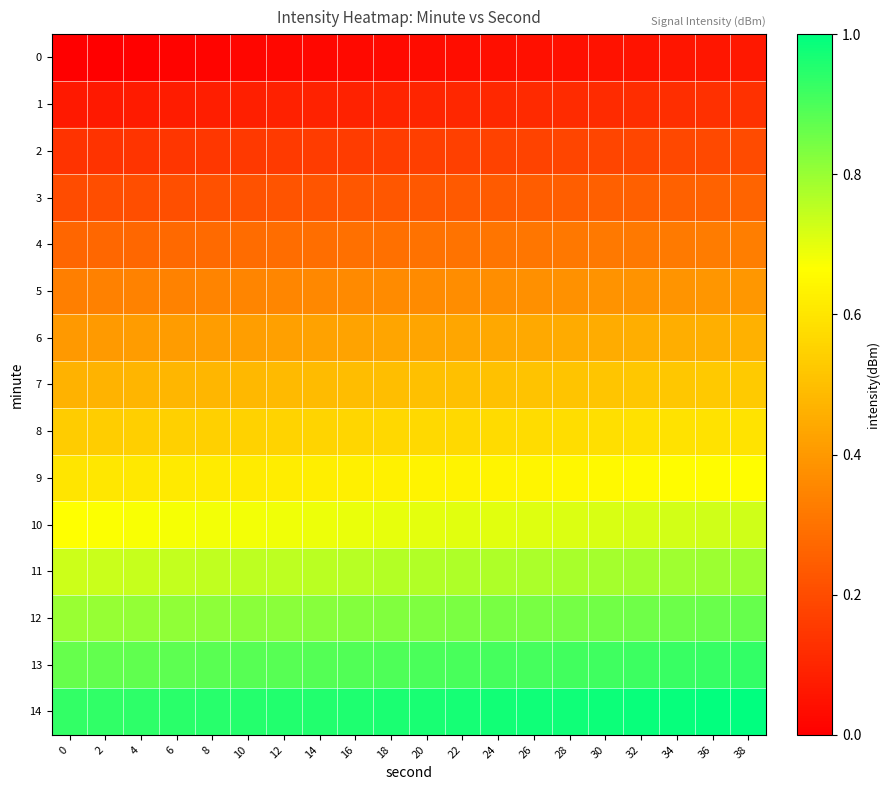

At 8, list the series in order from smallest to largest.

0, 1, 2, 3, 4, 5, 6, 7, 8, 9, 10, 11, 12, 13, 14